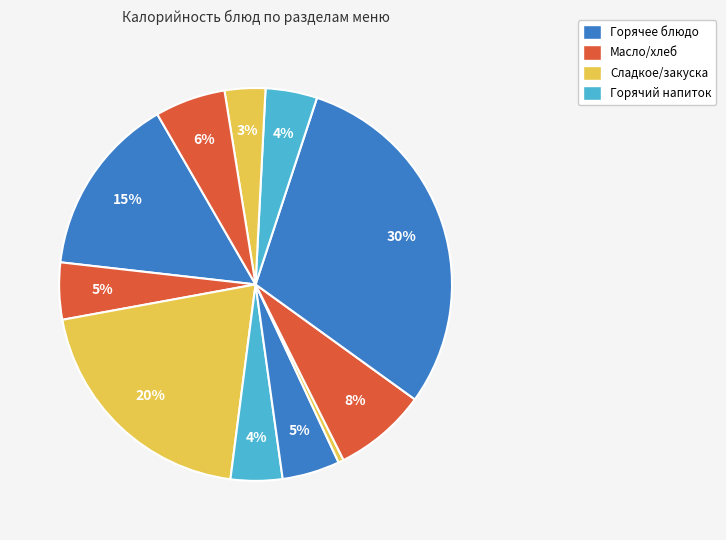

To the nearest percent, what is the average slice percentage?

9%